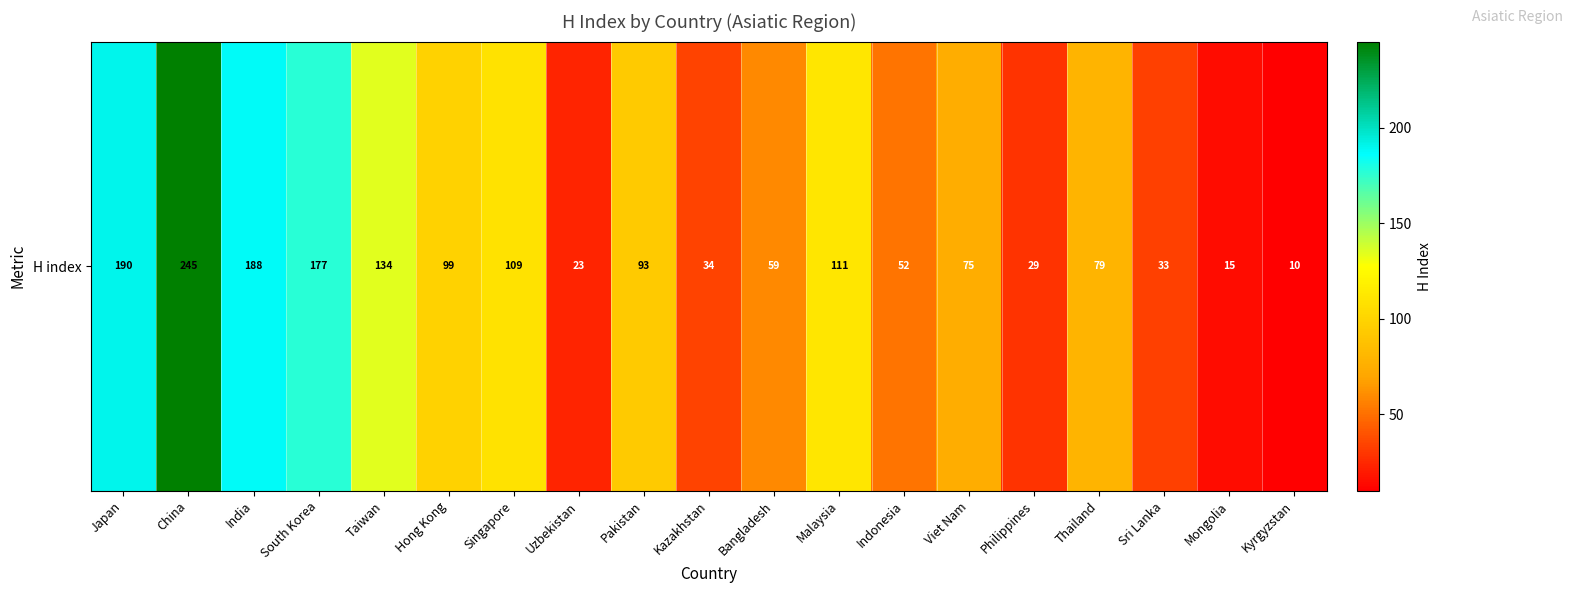

What is the smallest value displayed?

10